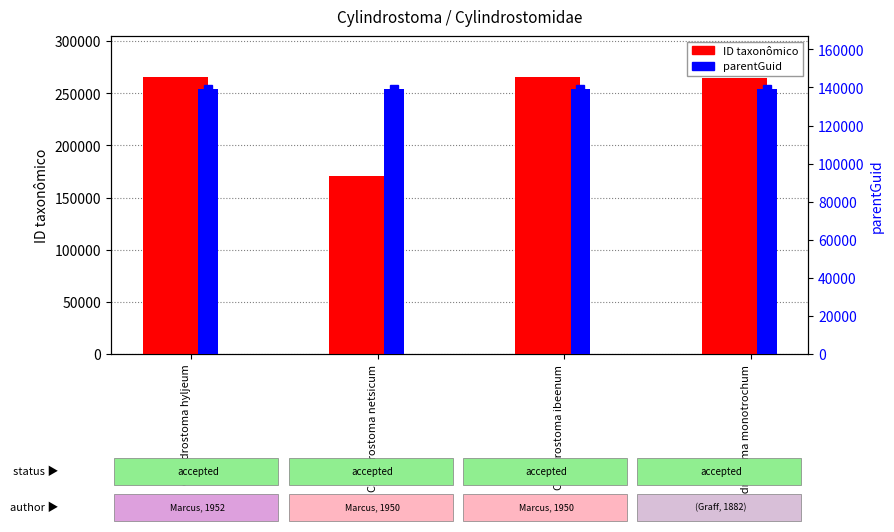

What position from the left is Cylindrostoma ibeenum?

3